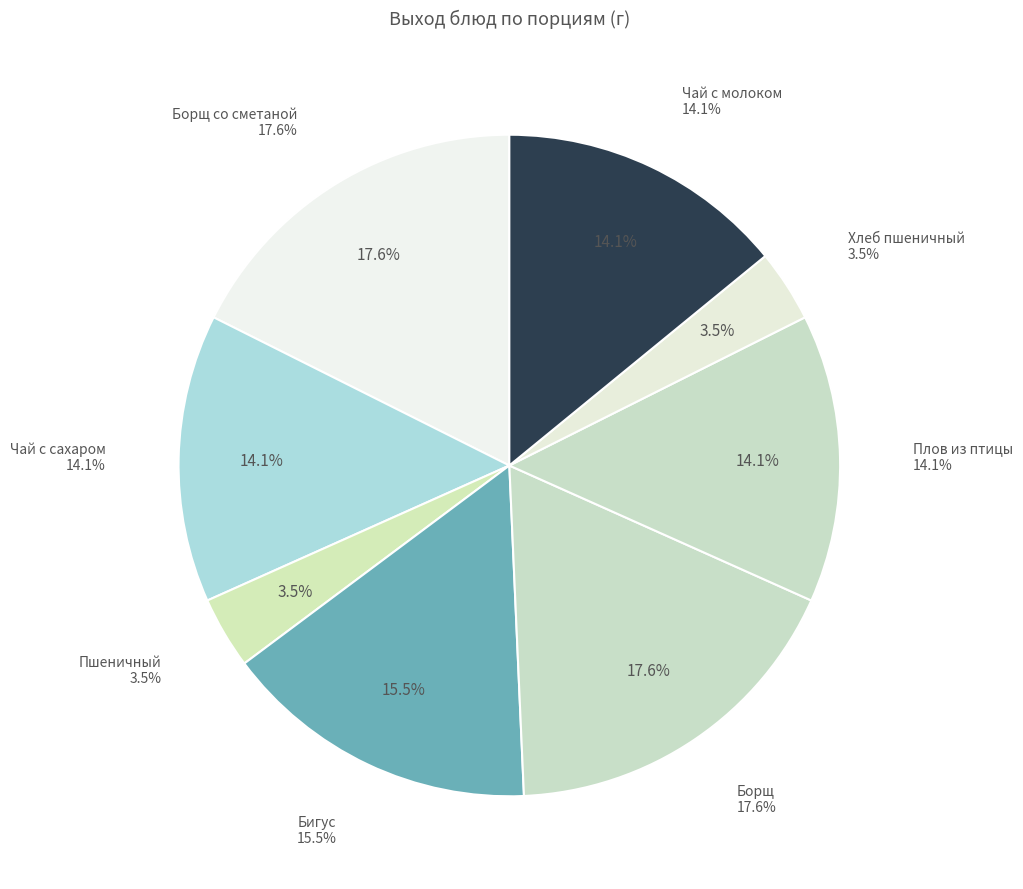

What percentage is NOT represented by Борщ со сметаной?

82.4%